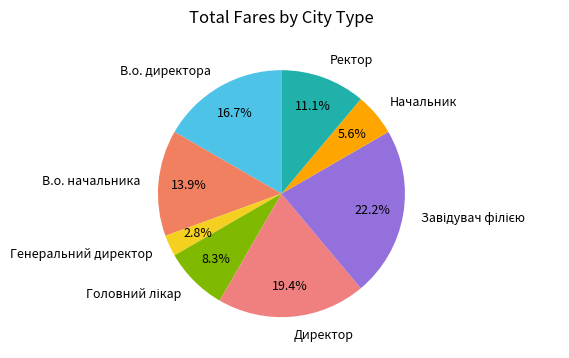

Which has a higher value, В.о. начальника or В.о. директора?

В.о. директора